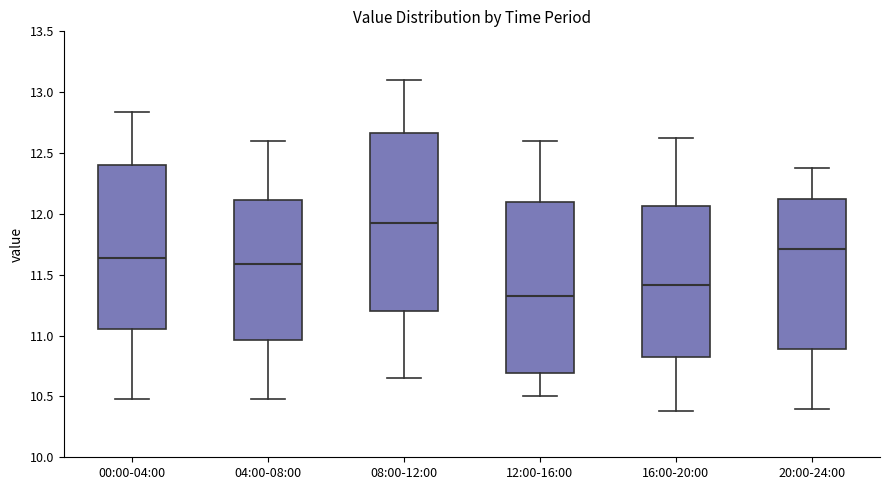

Reading left to right, read every box against the y-axis: the position of its median line, the range the box covers, and the ends of its whiskers. The values are not printed on the chart, so give them approximately, as read against the axis.

00:00-04:00: median 11.65, box 11.05 to 12.40, whiskers 10.50 to 12.85
04:00-08:00: median 11.60, box 10.95 to 12.10, whiskers 10.50 to 12.60
08:00-12:00: median 11.95, box 11.20 to 12.65, whiskers 10.65 to 13.10
12:00-16:00: median 11.35, box 10.70 to 12.10, whiskers 10.50 to 12.60
16:00-20:00: median 11.40, box 10.80 to 12.05, whiskers 10.40 to 12.60
20:00-24:00: median 11.70, box 10.90 to 12.10, whiskers 10.40 to 12.40